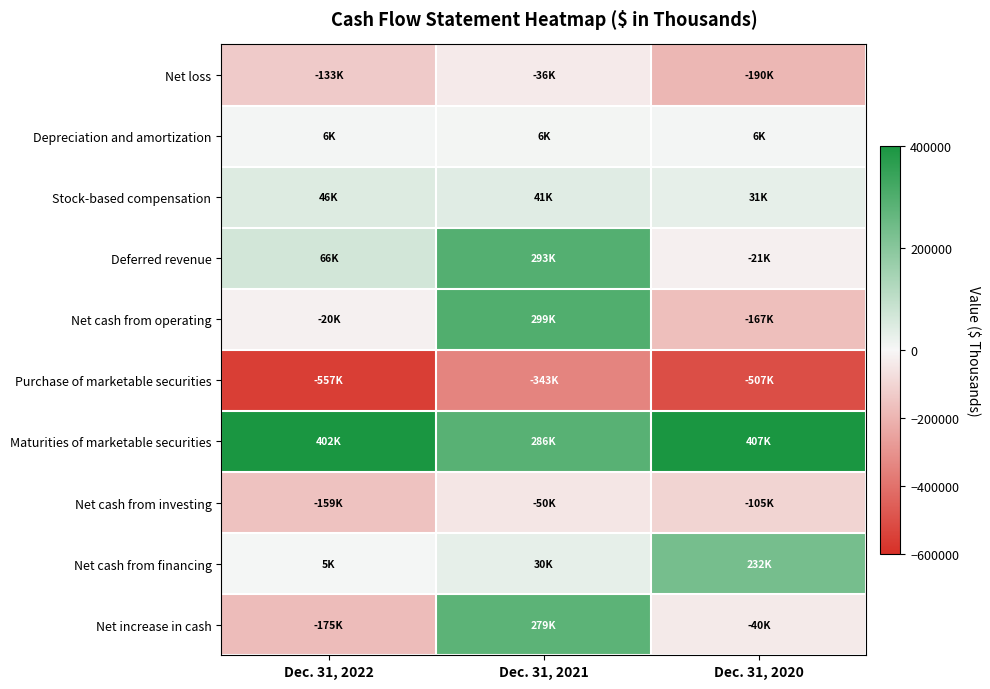

Between Dec. 31, 2021 and Dec. 31, 2020, which series saw the biggest shift?

Net cash from operating